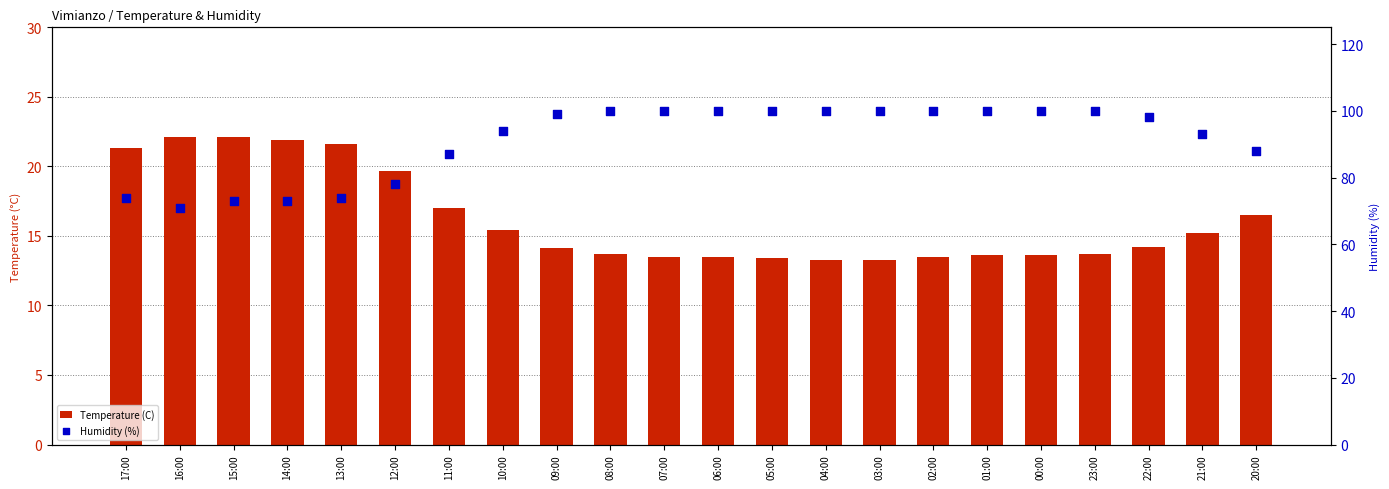

What are all the series names shown in the legend?

Temperature (C), Humidity (%)